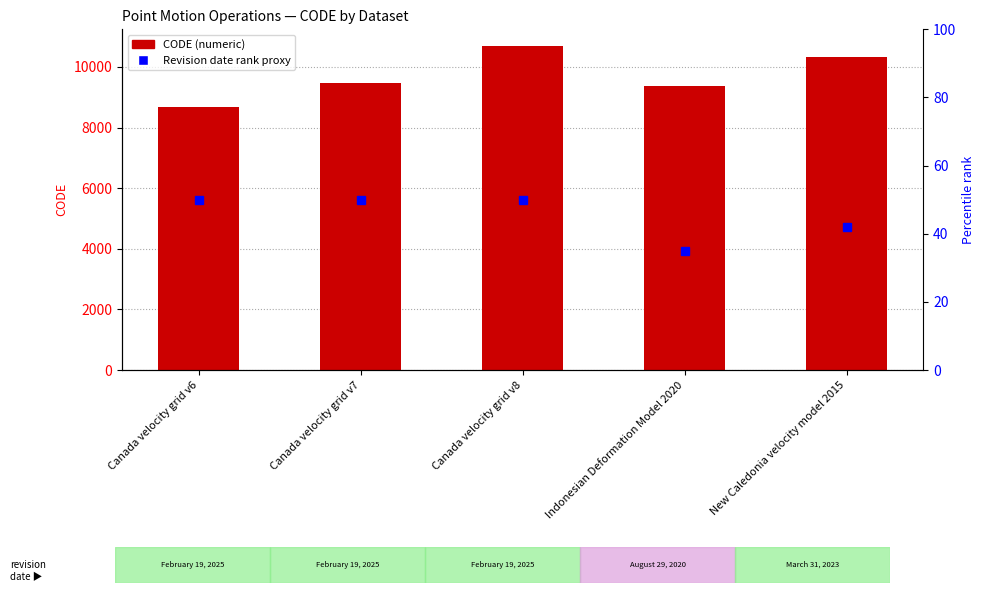

What is the sum of all CODE values?

48564